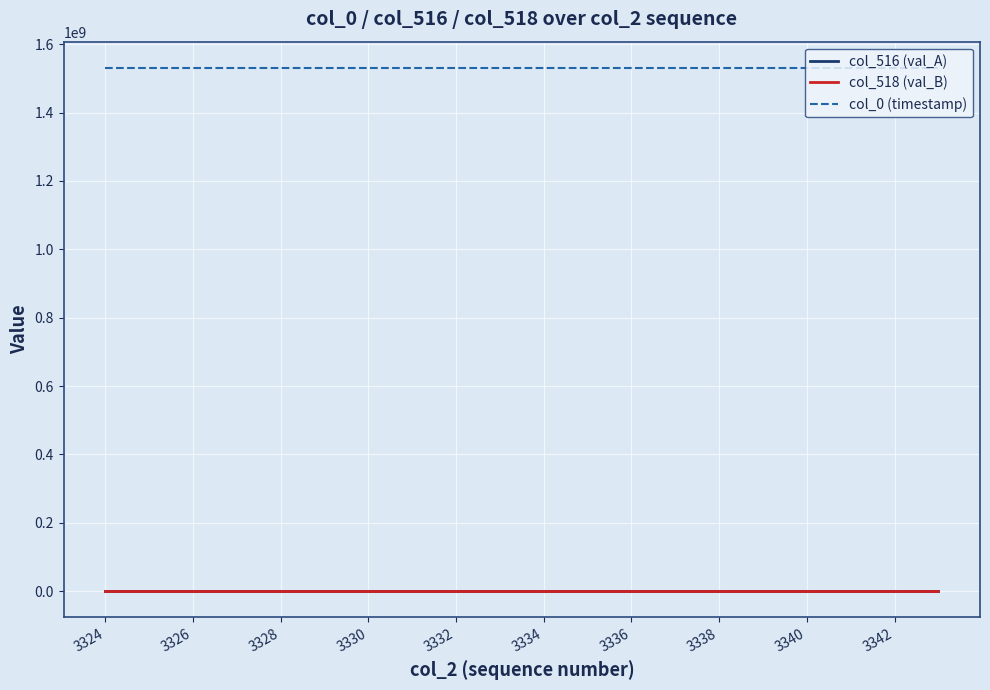

True or false: col_516 (val_A) and col_0 (timestamp) cross at least once.

False